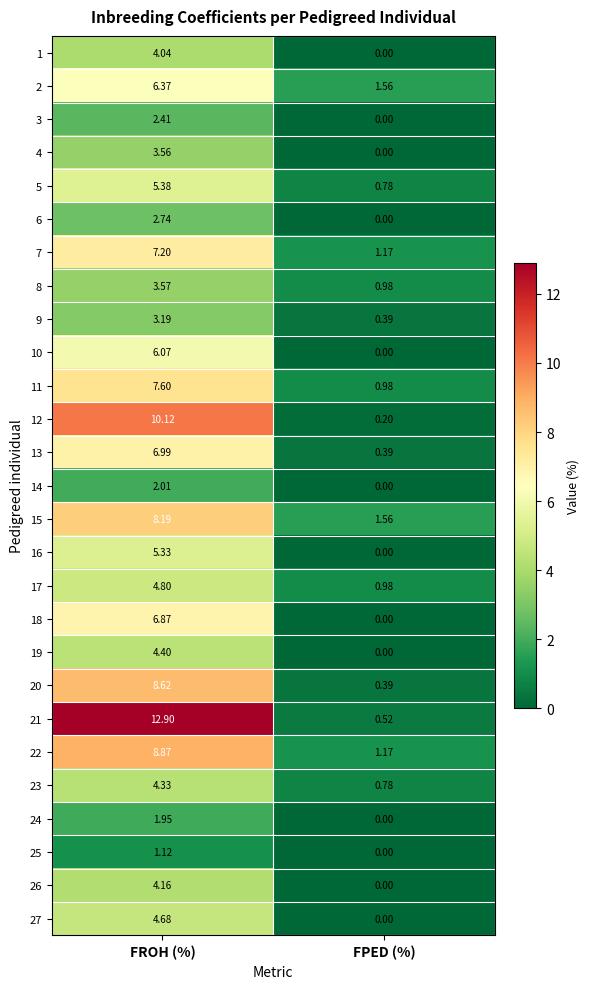

Which series has the largest total across all categories?

21